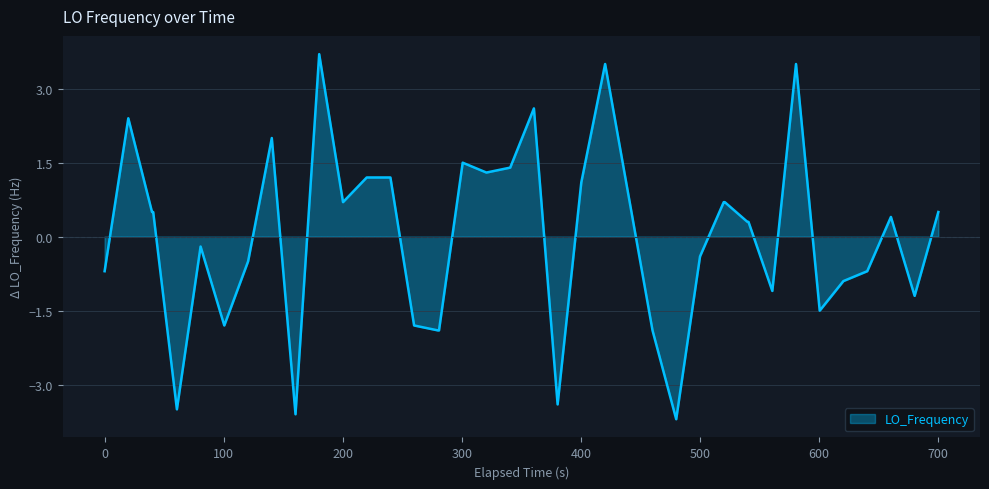

What is the minimum value shown in the chart?

-3.7